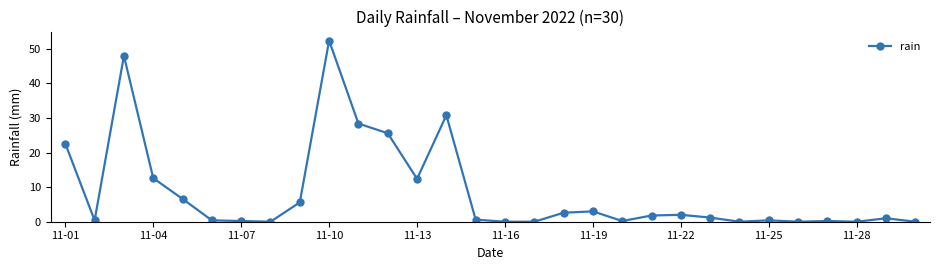

What is the sum of all values?

259.0